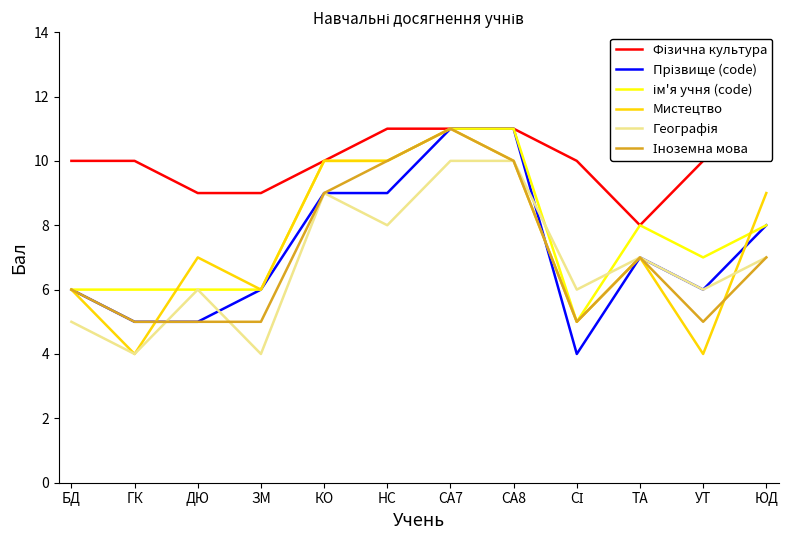

What is the difference between the maximum and minimum values in the Фізична культура series?

3